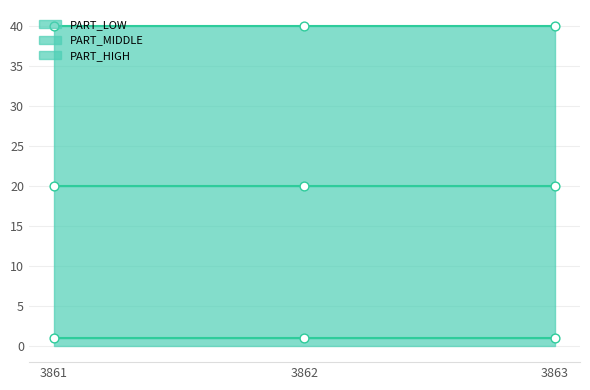

At which category is the sum across all series the highest?

3861